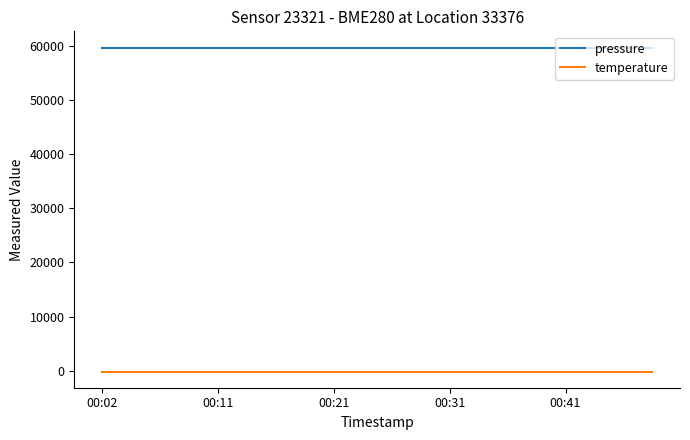

True or false: pressure and temperature intersect in this chart.

False